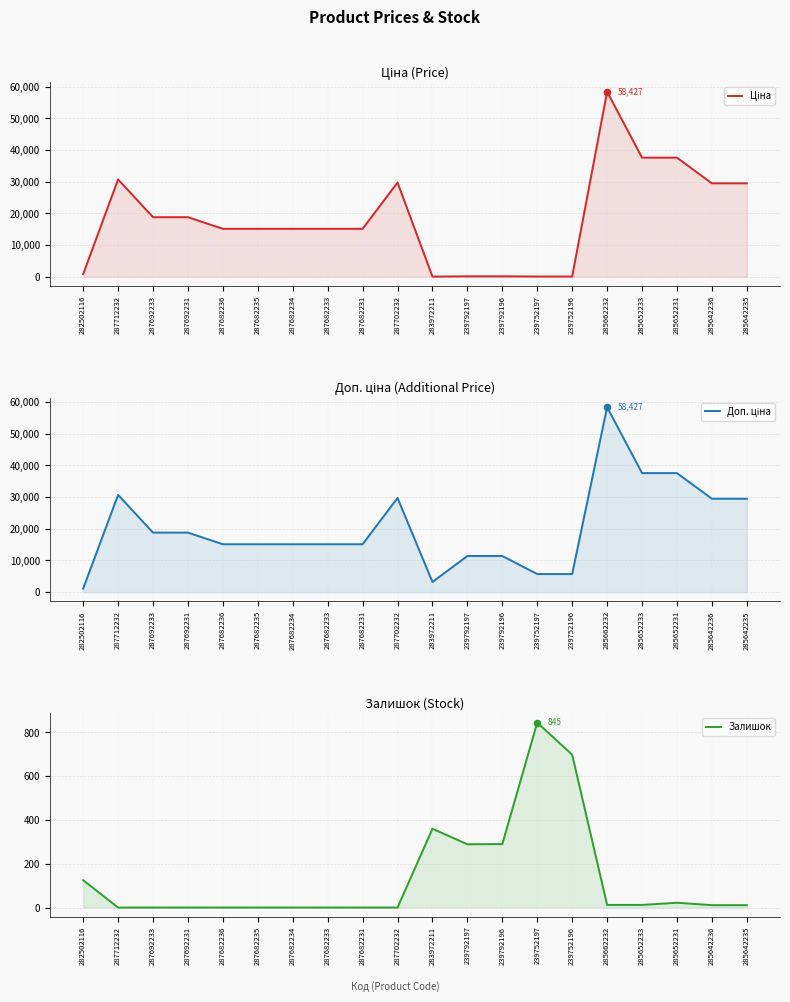

Which series has the largest total across all categories?

Доп. ціна